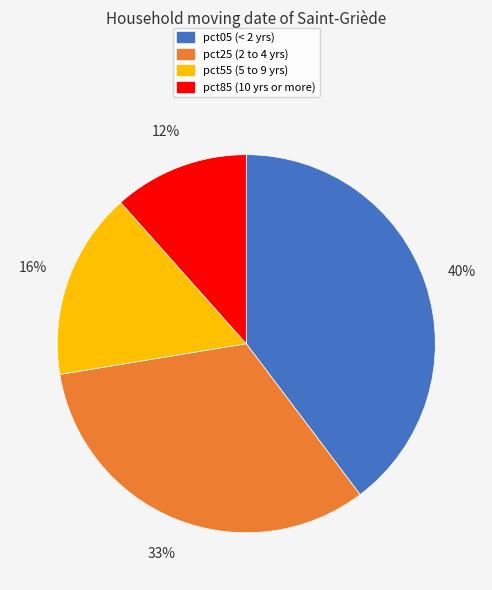

To the nearest percent, what is the average slice percentage?

25%